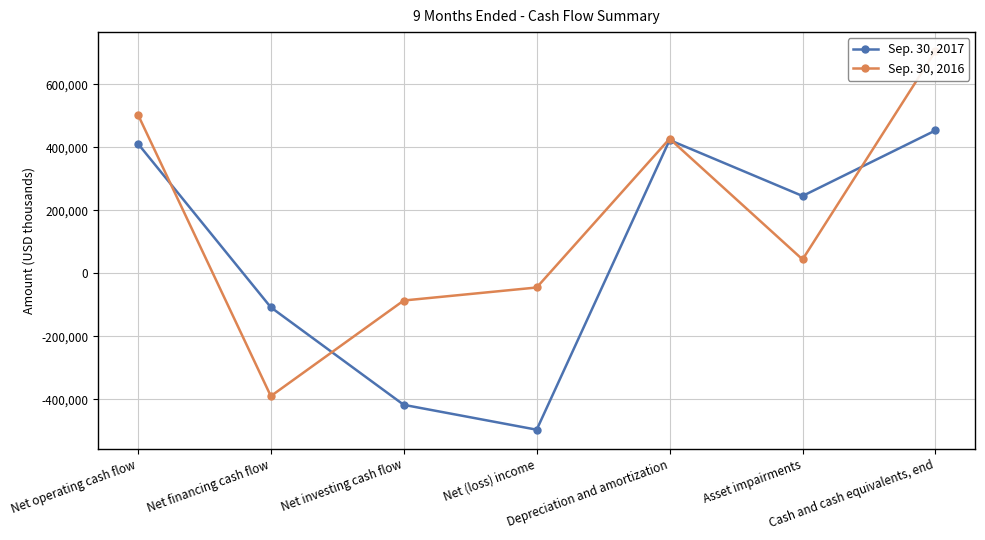

Reading left to right, what are all the values shown in this chart?

Sep. 30, 2017: Net operating cash flow=411479	Net financing cash flow=-108301	Net investing cash flow=-417889	Net (loss) income=-496833	Depreciation and amortization=422713	Asset impairments=245159	Cash and cash equivalents, end=453283
Sep. 30, 2016: Net operating cash flow=503773	Net financing cash flow=-390201	Net investing cash flow=-86668	Net (loss) income=-45361	Depreciation and amortization=426924	Asset impairments=43649	Cash and cash equivalents, end=705296